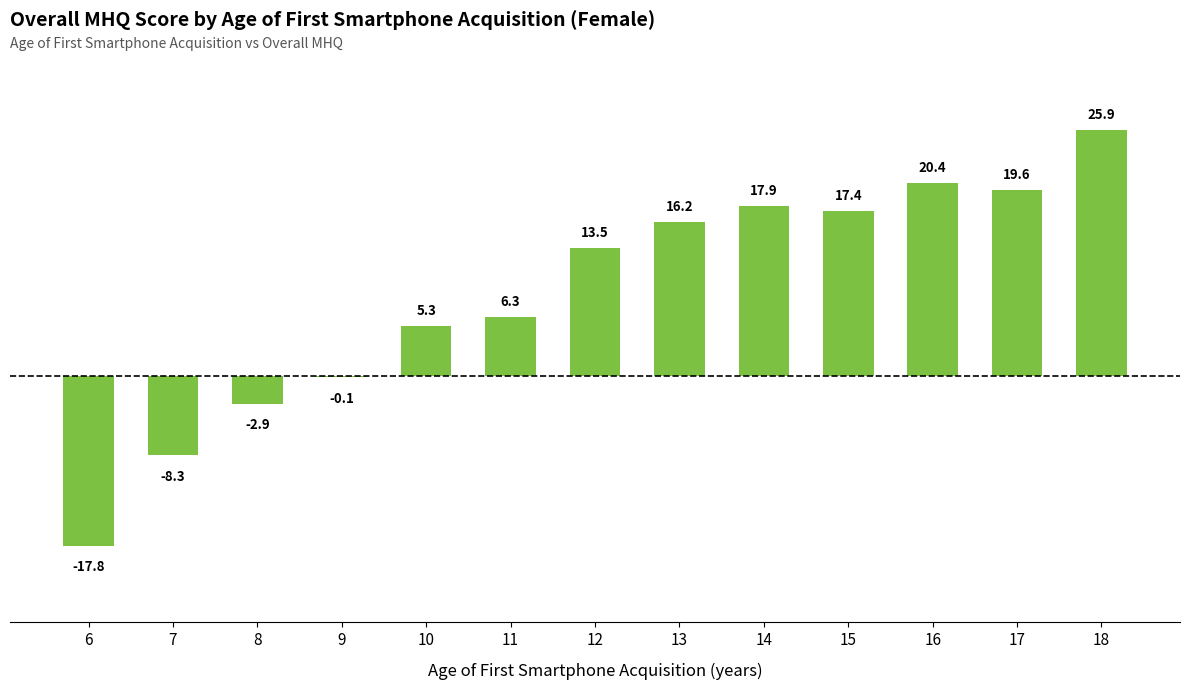

The value at 6 is -17.8. True or false?

True